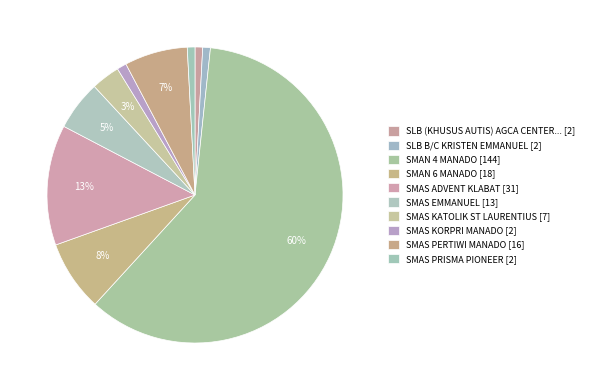

Which slice is the smallest?

SLB (KHUSUS AUTIS) AGCA CENTER MANADO